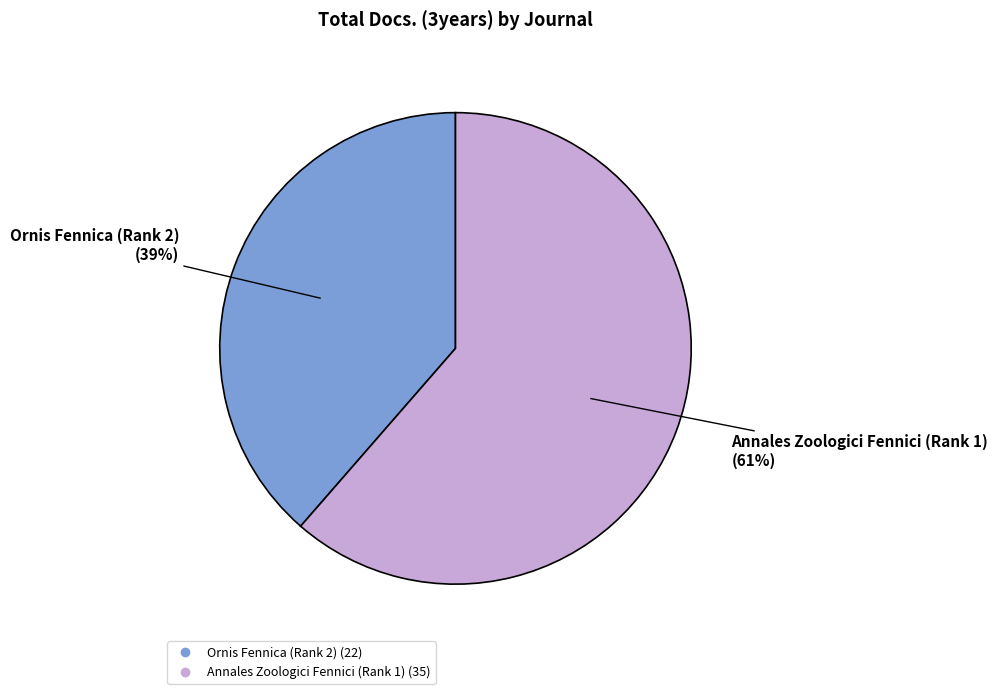

Does any single category account for the majority?

Yes